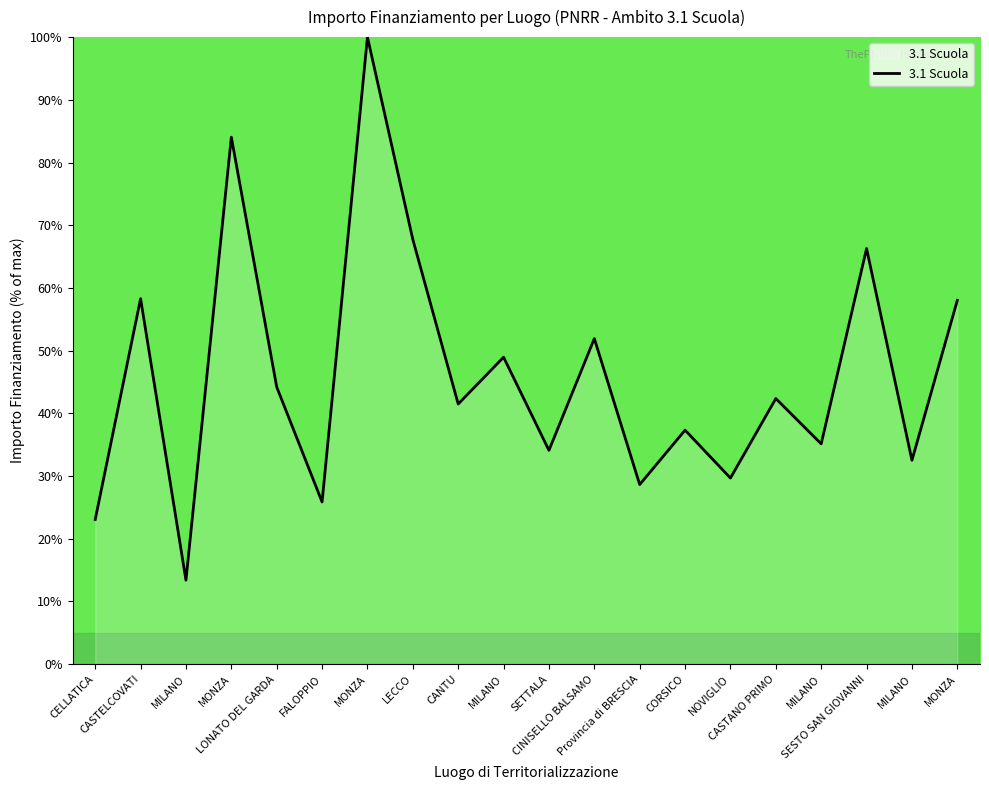

Is it true that the value at CELLATICA is 23.1?

True